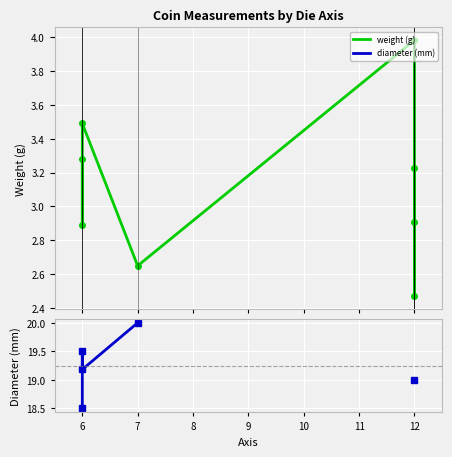

True or false: weight has more than 2 points higher than both neighbors.

True